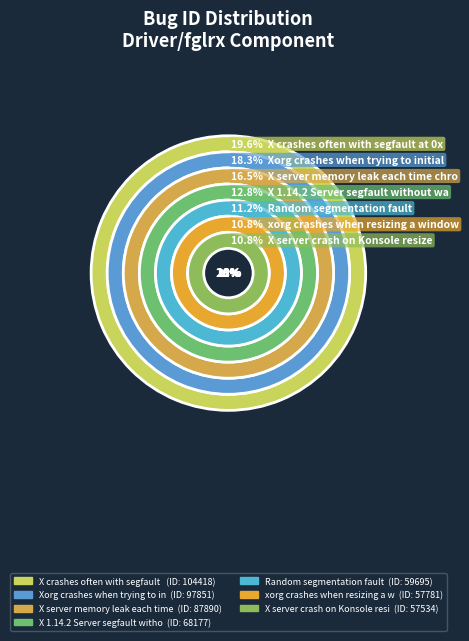

To the nearest percent, what percentage of the pie is X server crash on Konsole resize?

11%